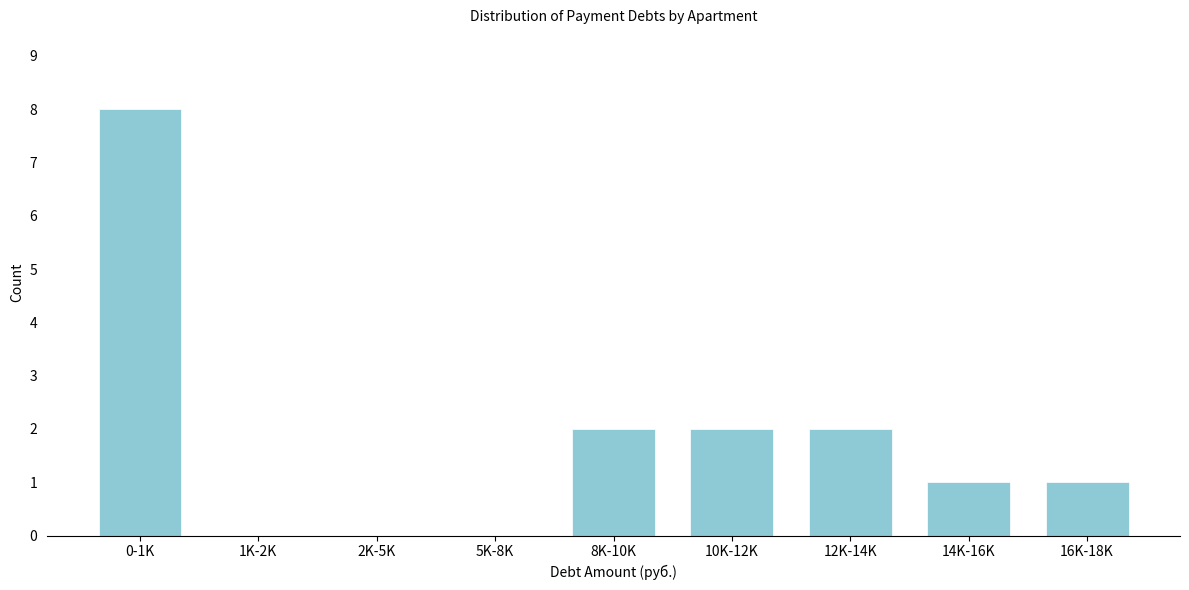

Reading left to right, what are all the values shown in this chart?

0-1K=8	1K-2K=0	2K-5K=0	5K-8K=0	8K-10K=2	10K-12K=2	12K-14K=2	14K-16K=1	16K-18K=1